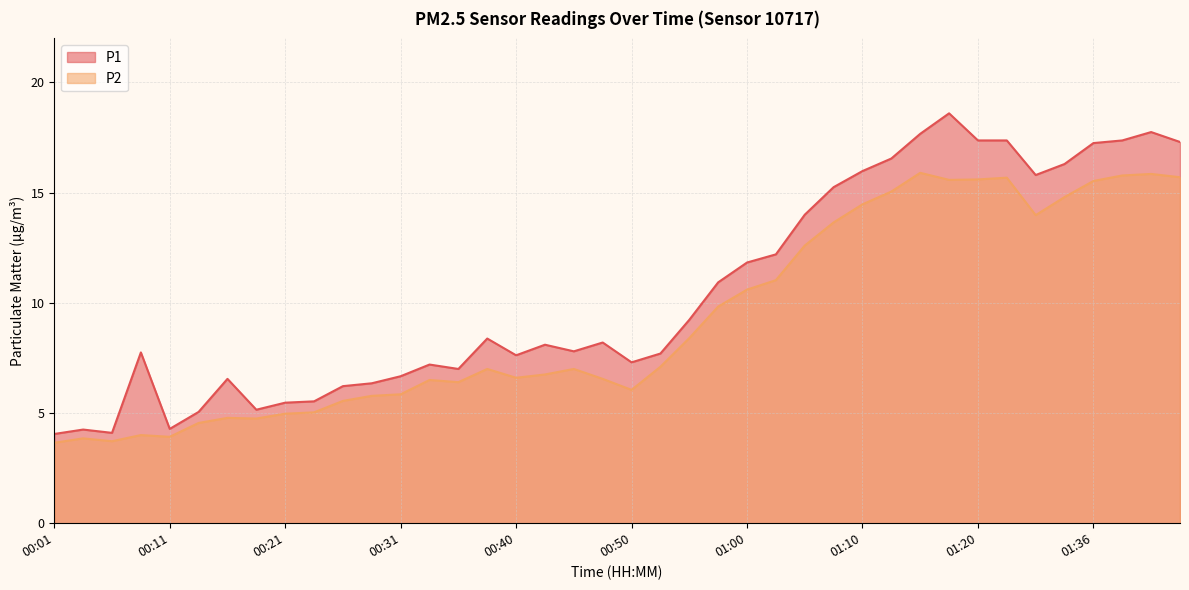

How many lines are shown in the chart?

2